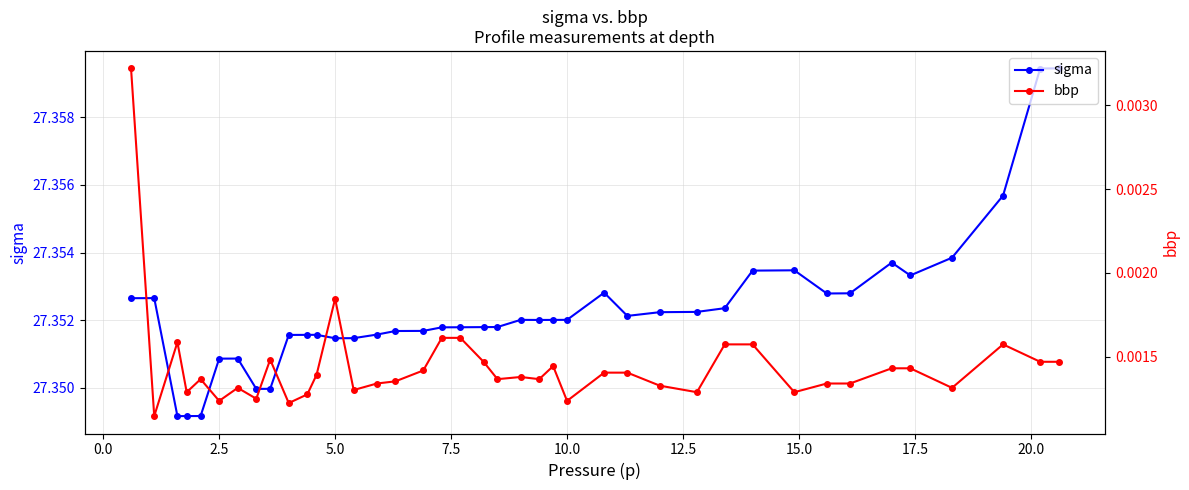

True or false: bbp has more than 2 interior local peaks.

True